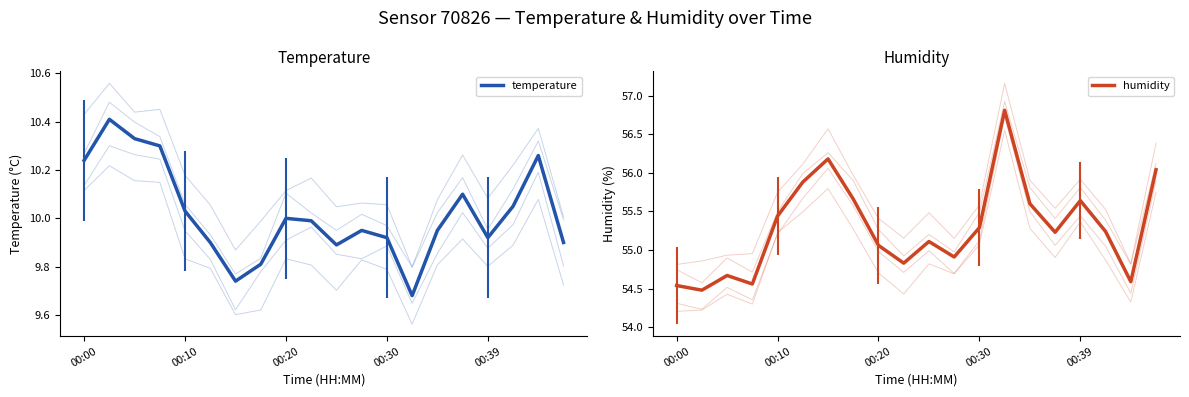

What is the difference between the highest and lowest values at 11?

45.0